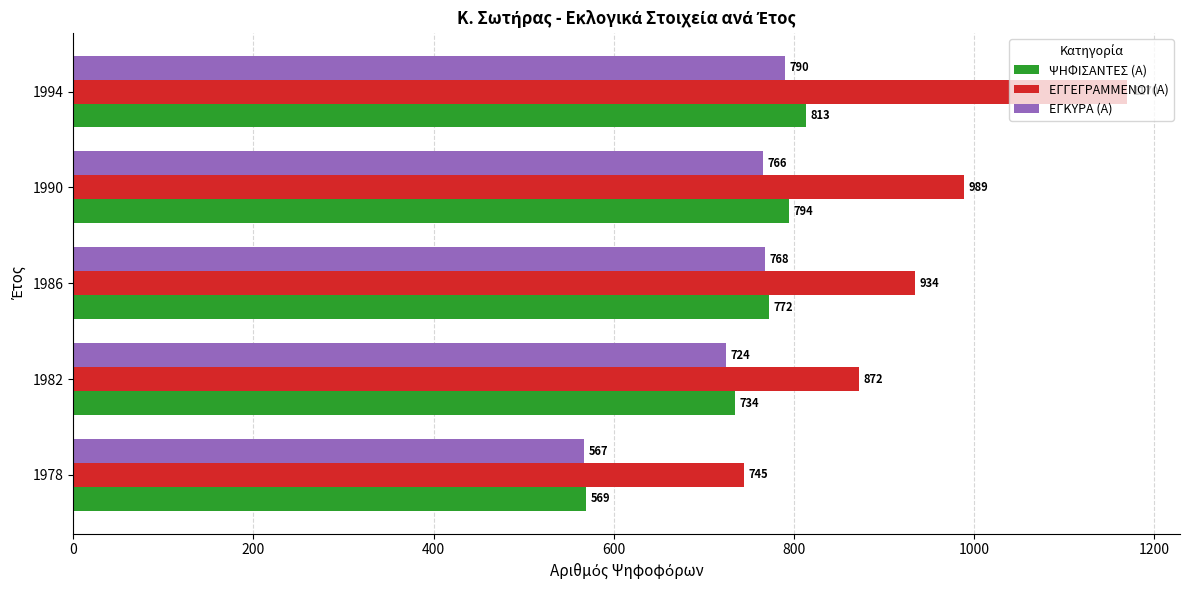

Which series changed the most between 1978 and 1990?

ΕΓΓΕΓΡΑΜΜΕΝΟΙ (Α)